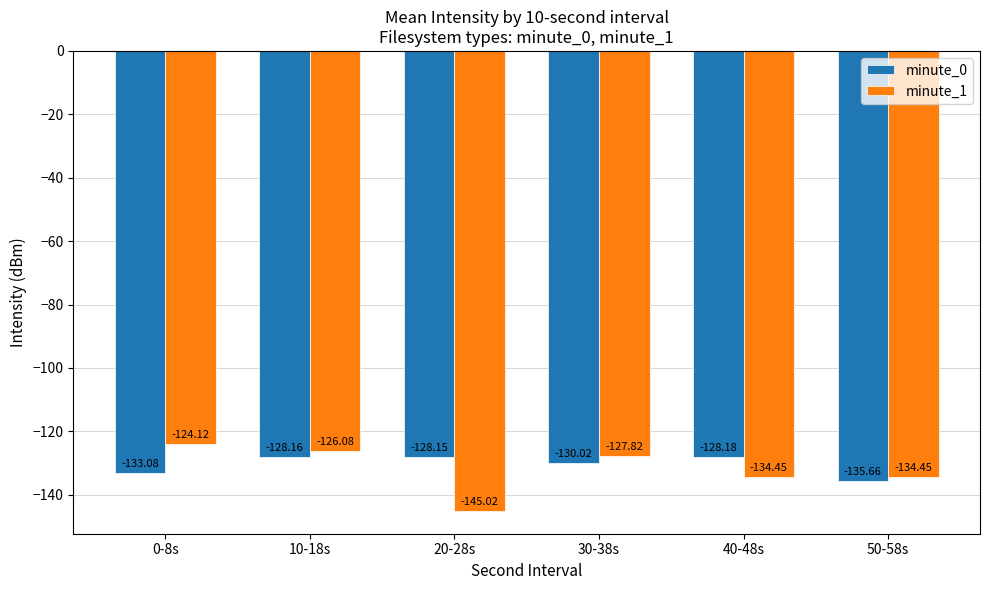

What is the total value across all series at 20-28s?

-273.2